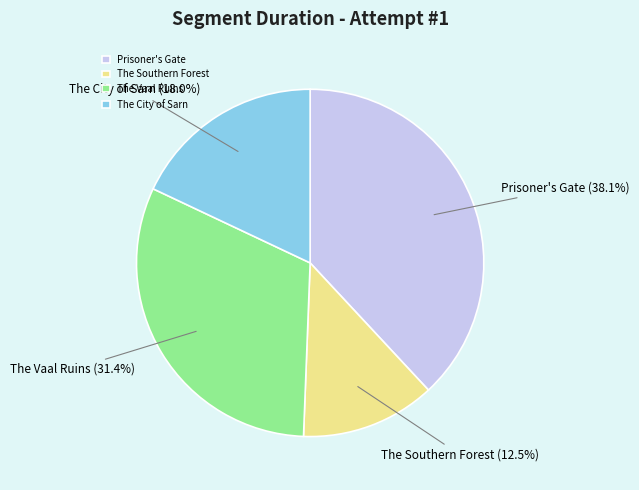

What percentage do The Southern Forest and The Vaal Ruins together represent?

43.9%